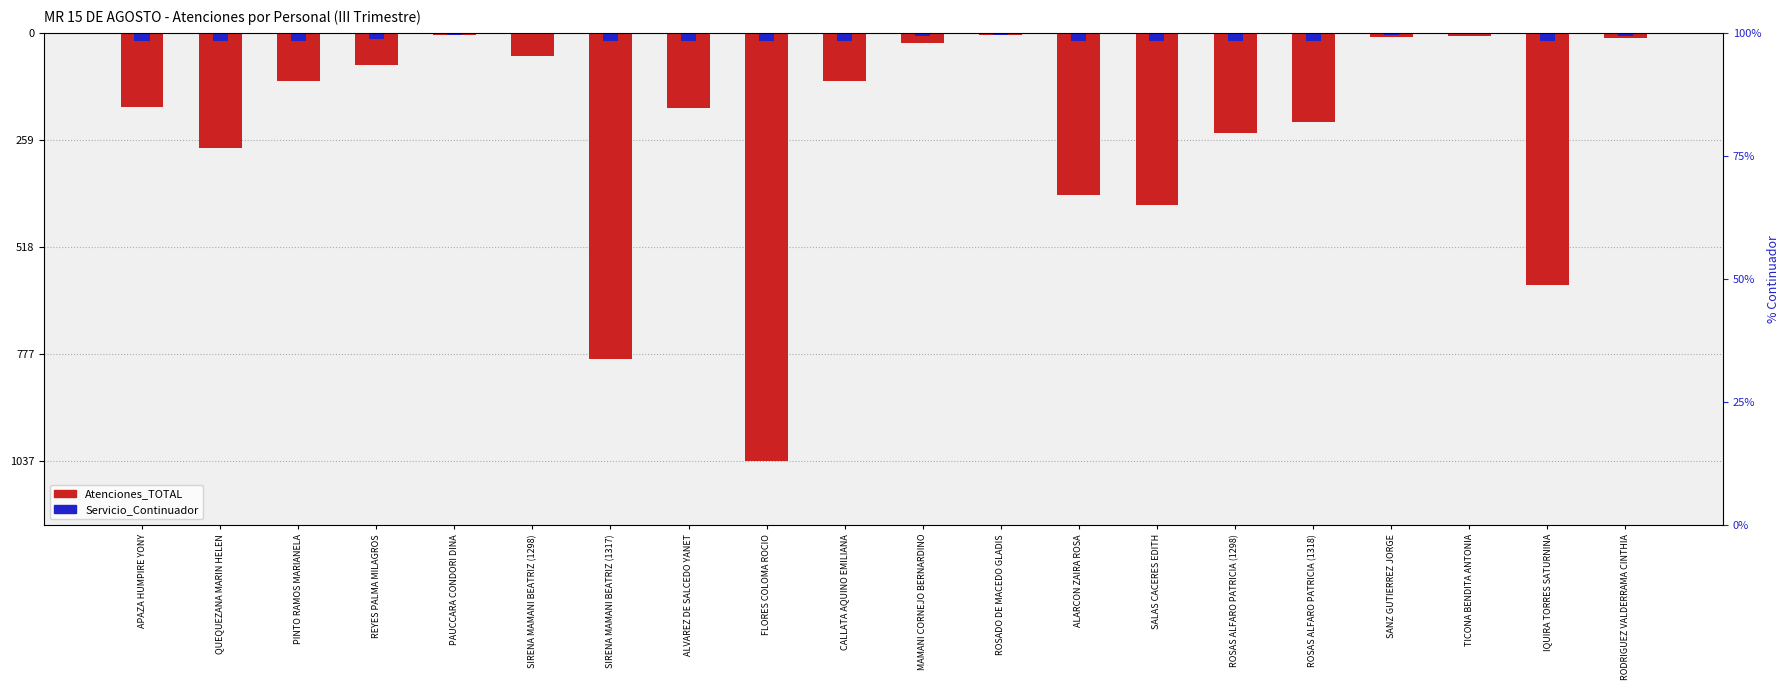

What is the difference between the second highest and minimum values in the Atenciones_TOTAL series?

1031